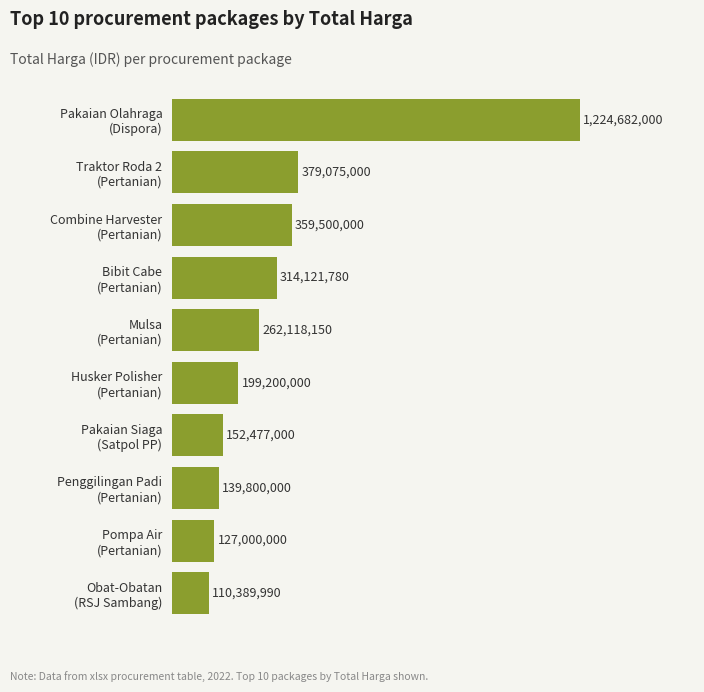

How many data points are less than 262118150?

5